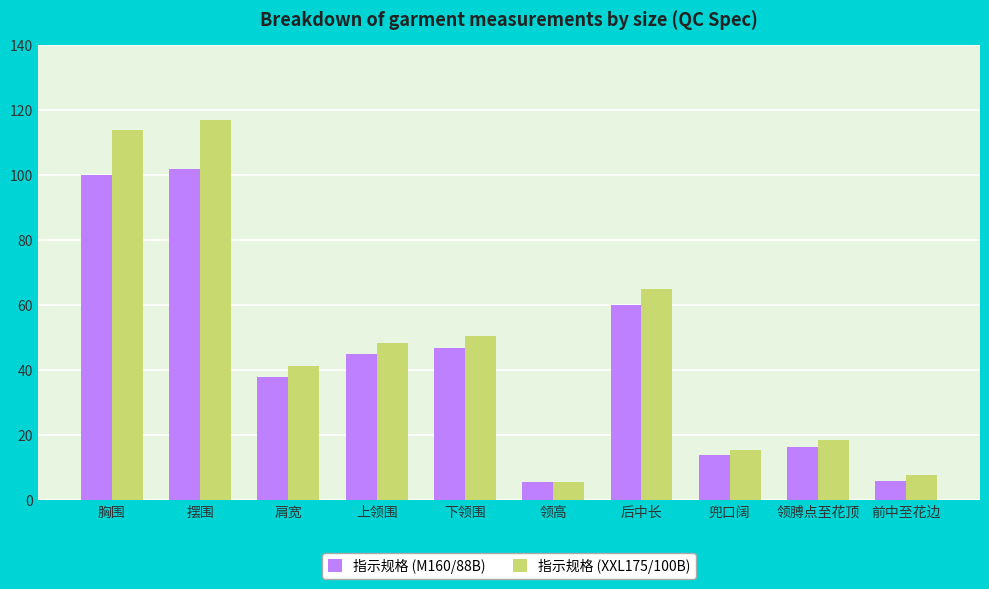

What value does the 指示规格 (XXL175/100B) series have at 肩宽?

41.2